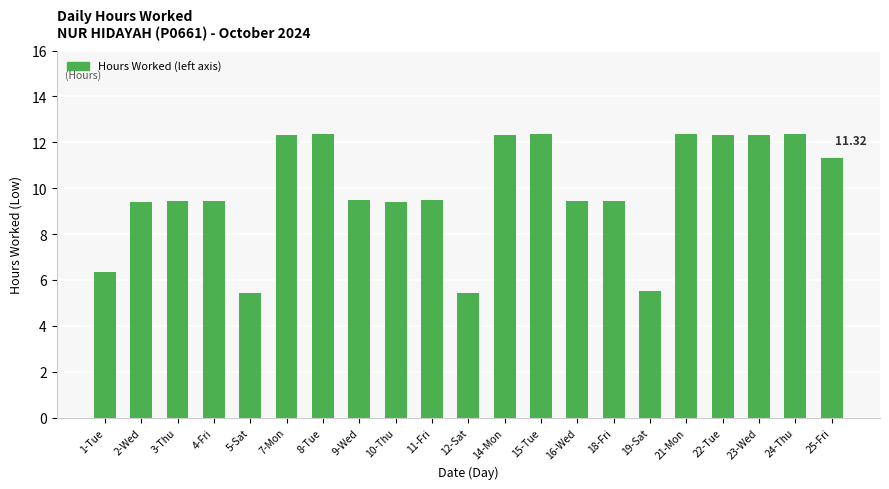

The chart shows a value of 5.7 at 9-Wed. True or false?

False